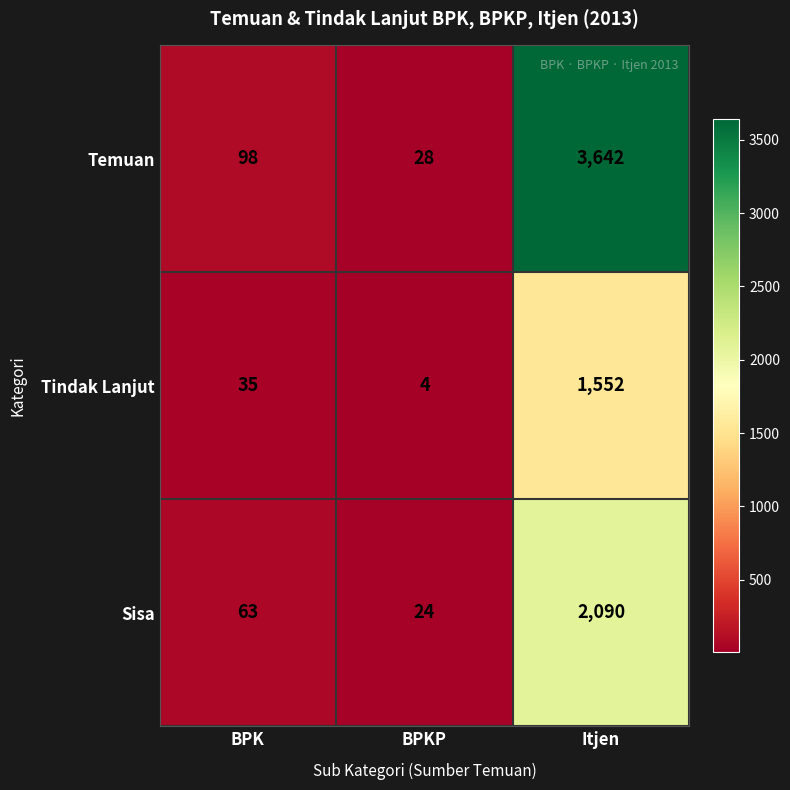

True or false: Temuan has a value of 3642 at Itjen.

True